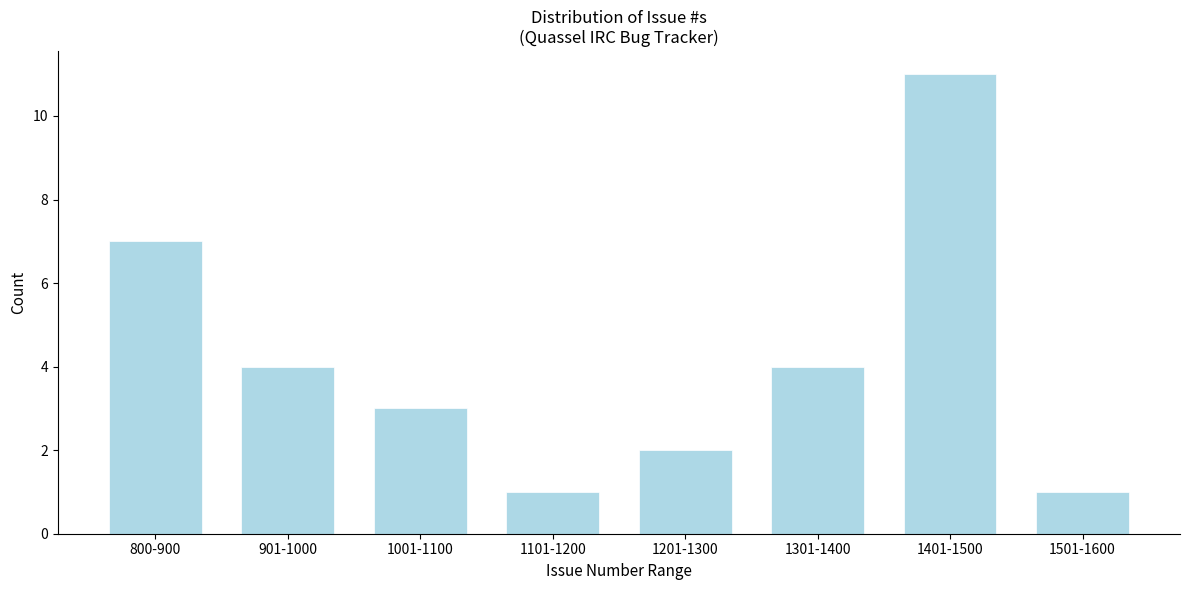

Reading left to right, what are all the values shown in this chart?

7	4	3	1	2	4	11	1